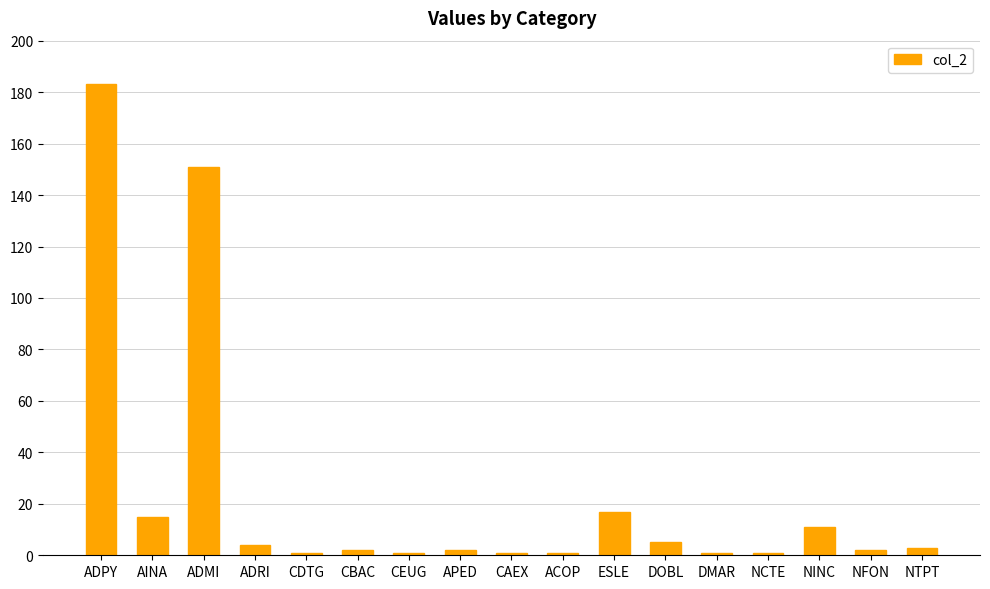

What is the label of the 1st bar from the right?

NTPT